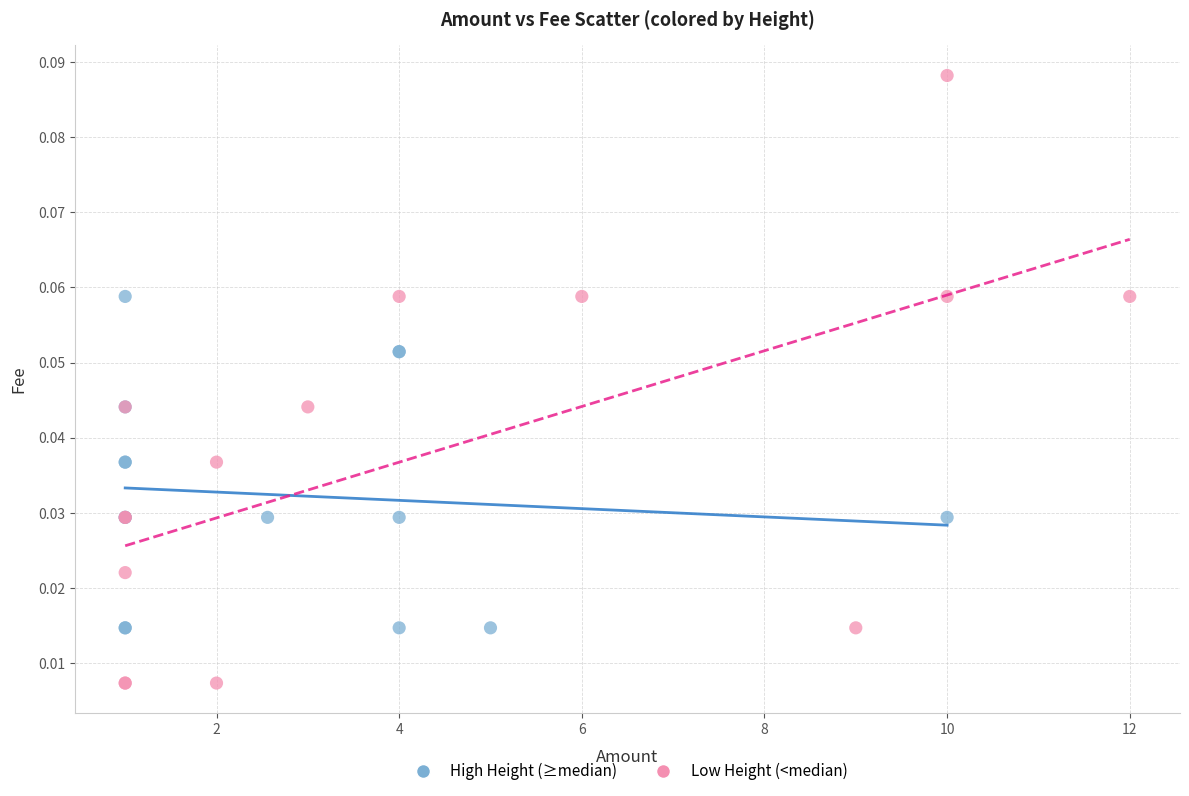

Which series contains the lowest Y value?

Low Height (<median)